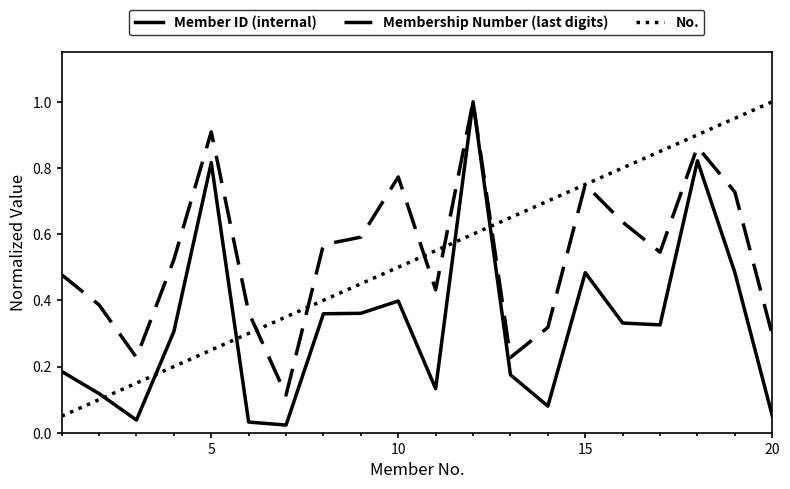

Does the chart have visible grid lines?

No